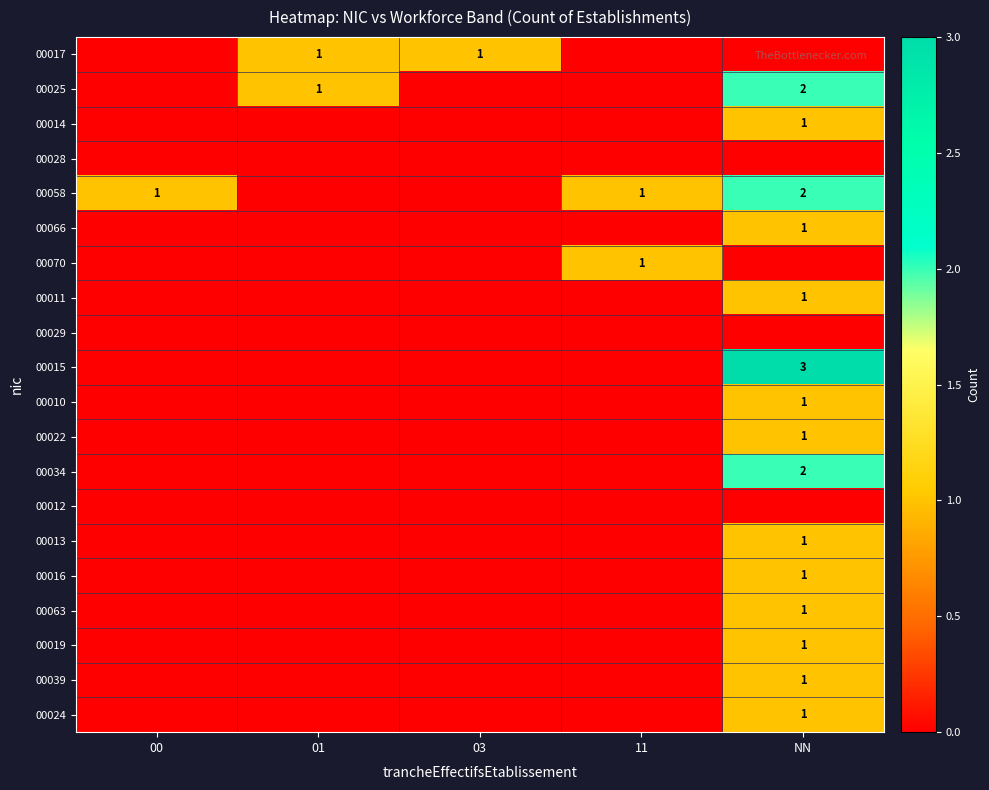

At which category does the chart reach its minimum across all series?

00